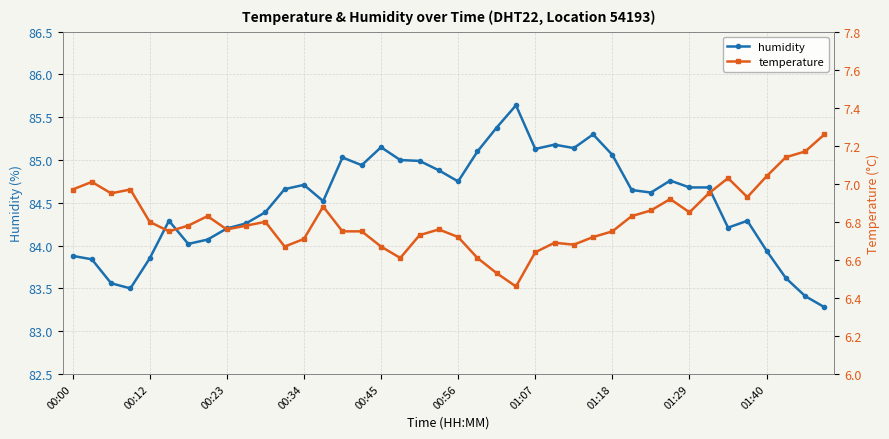

How many lines are shown in the chart?

2